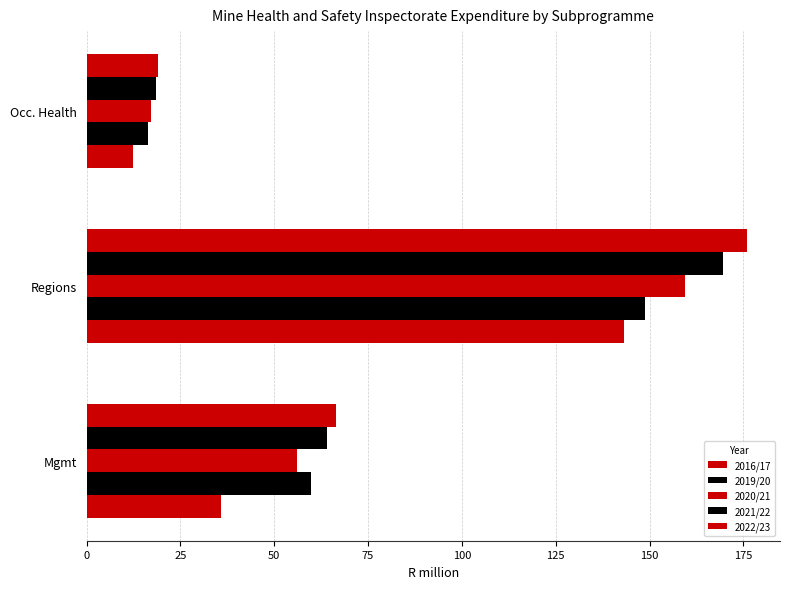

Reading left to right, what are all the values shown in this chart?

2016/17: 35.9	143.1	12.3
2019/20: 59.8	148.7	16.3
2020/21: 56.0	159.5	17.3
2021/22: 64.0	169.6	18.4
2022/23: 66.4	176.0	19.1